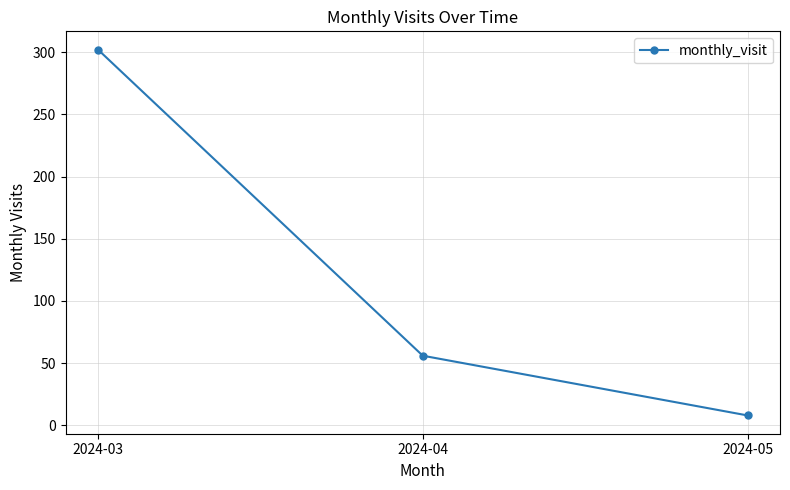

At which label is the value closest to 155?

2024-04